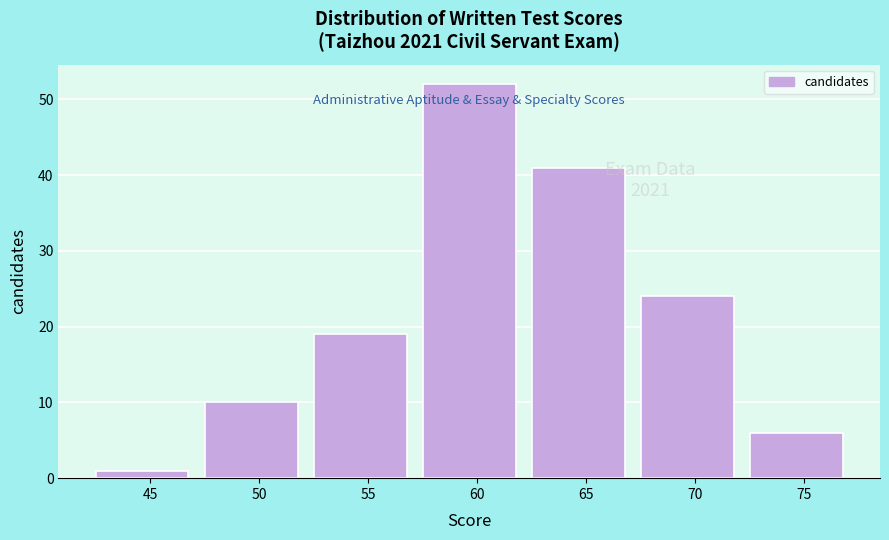

Reading left to right, what are all the values shown in this chart?

1	10	19	52	41	24	6